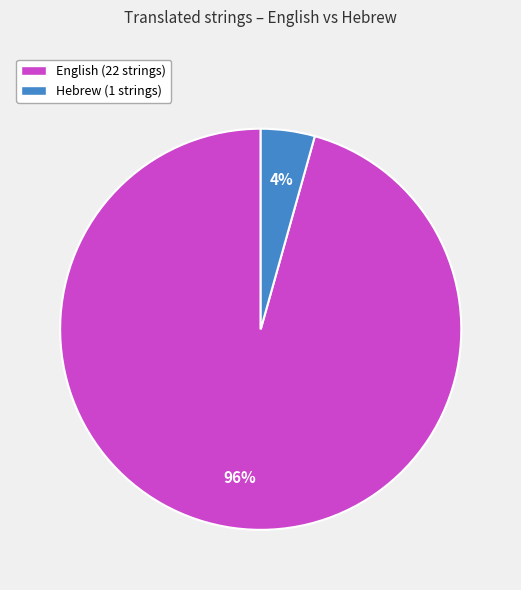

To the nearest percent, what is the combined percentage of English (22 strings) and Hebrew (1 strings)?

100%